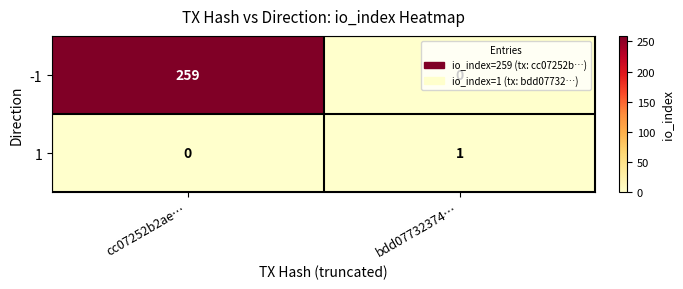

Rank the series at bdd07732374… from lowest to highest value.

-1, 1